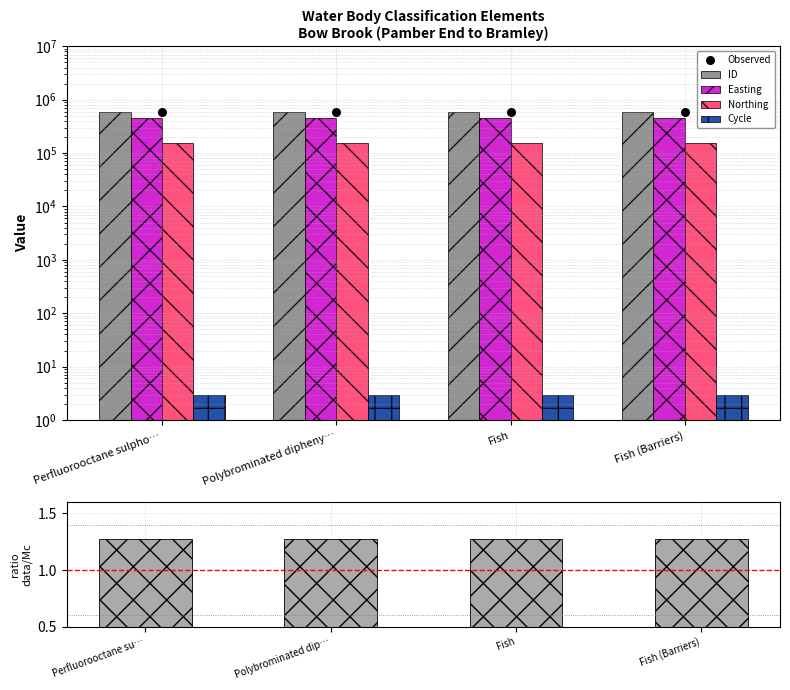

At how many categories does at least one series exceed 296800?

4